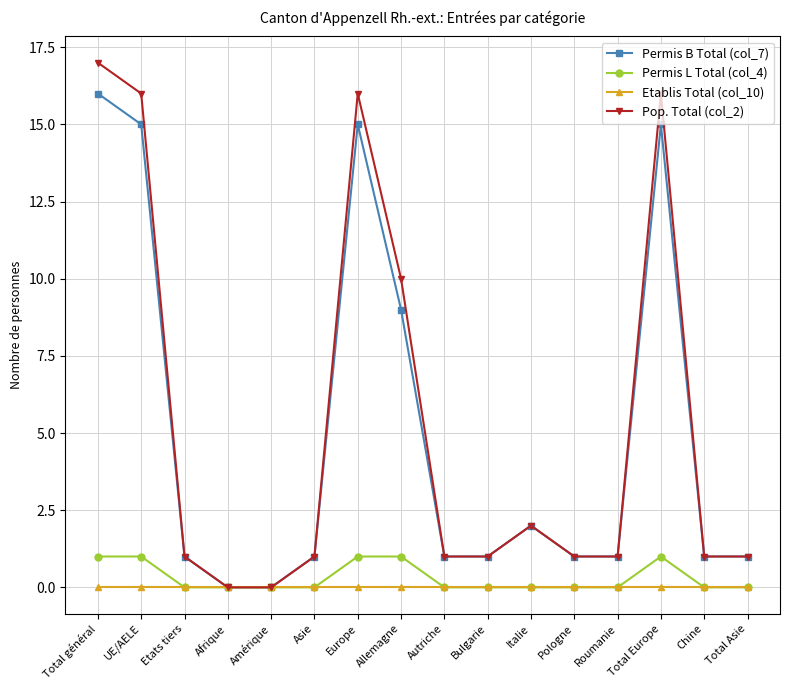

At which label is Permis B Total (col_7) closest to 8?

Allemagne